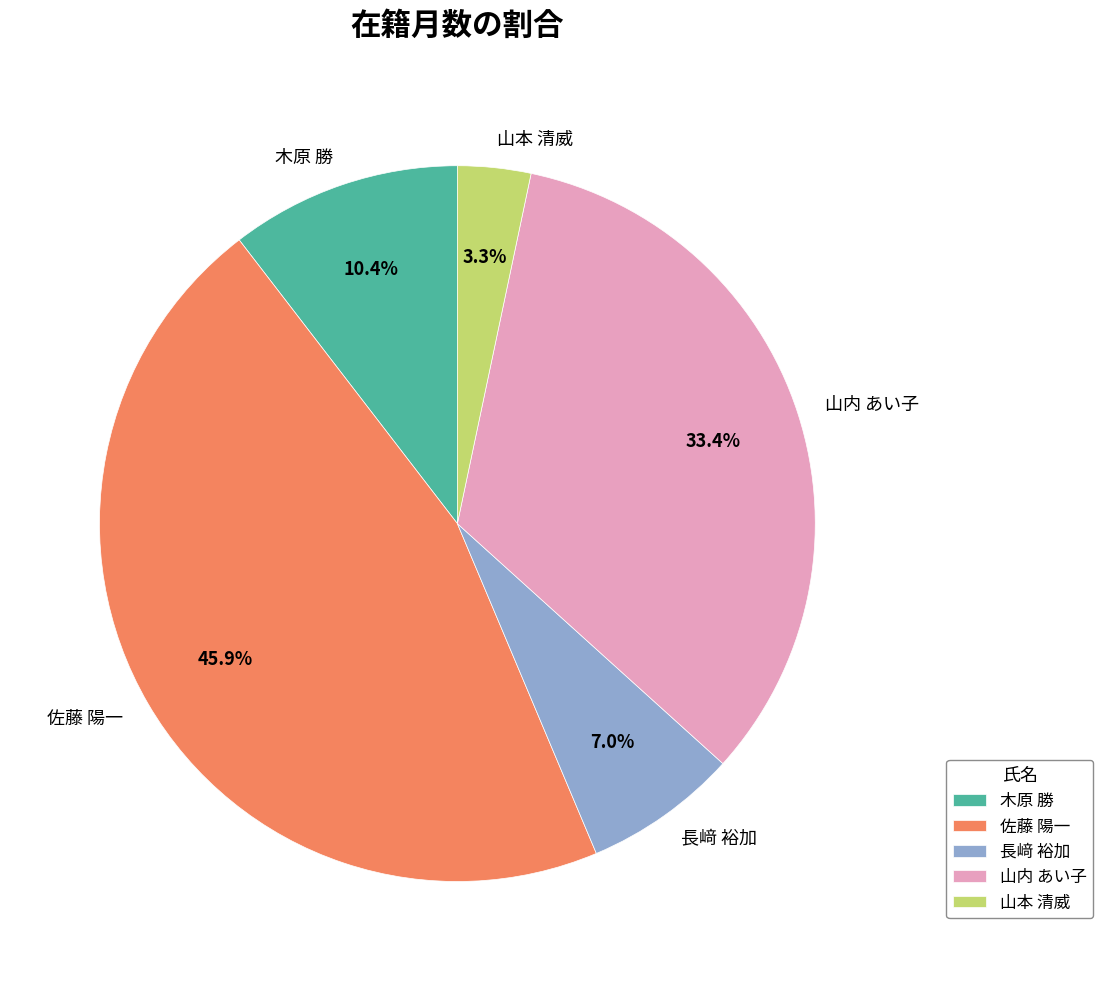

What is the smallest slice in the pie chart?

山本 清威